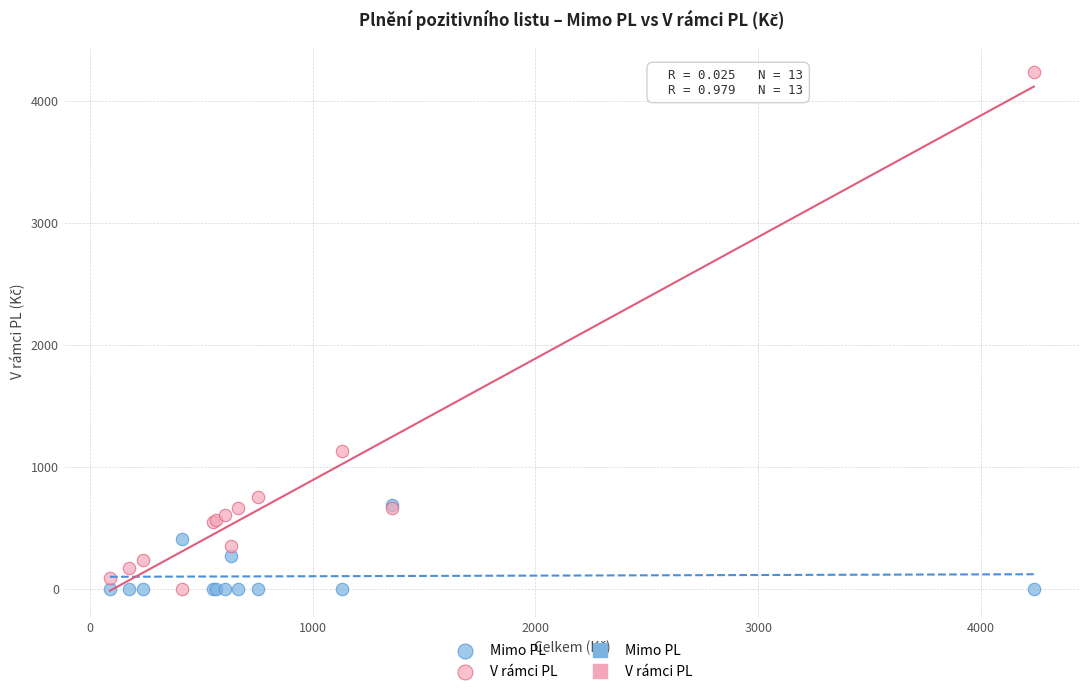

Which series reaches the maximum Y coordinate?

V rámci PL